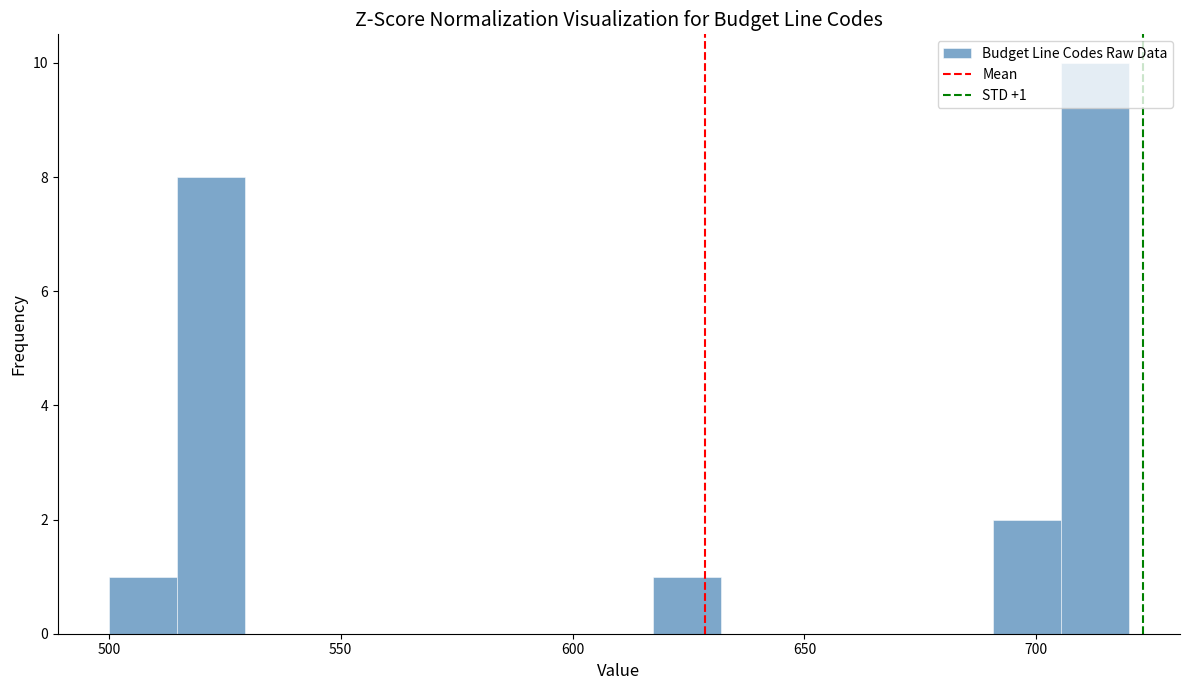

Read against the x-axis, roughly where is the centre of the tallest bar?

715